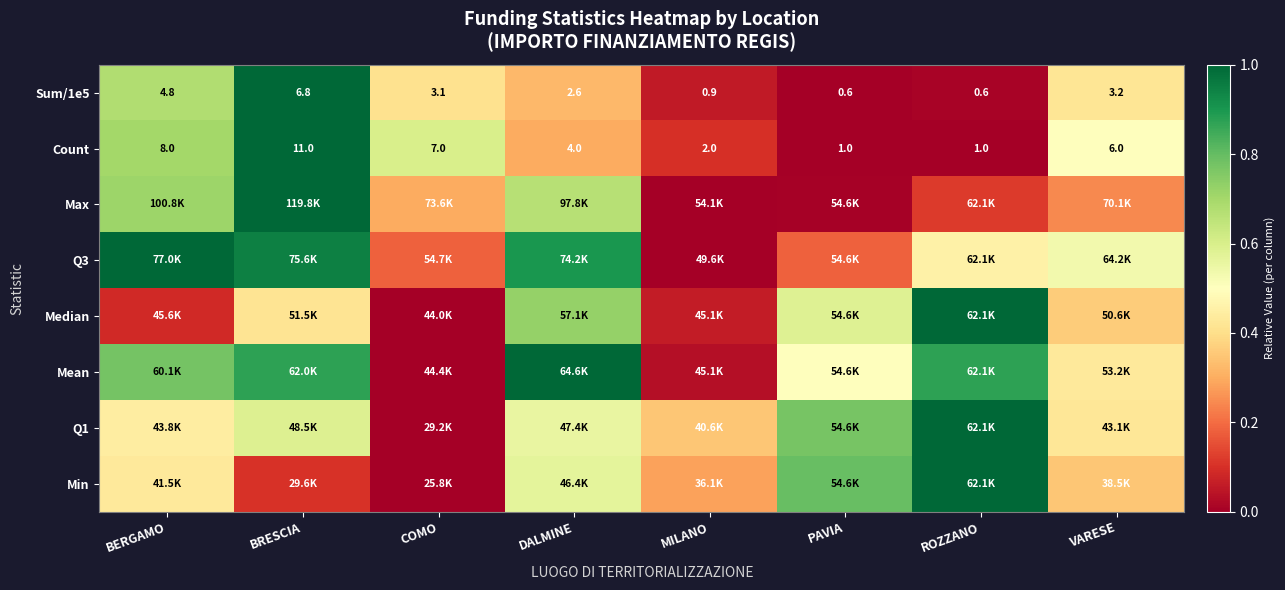

The value of Count at ROZZANO is 0.6. True or false?

False